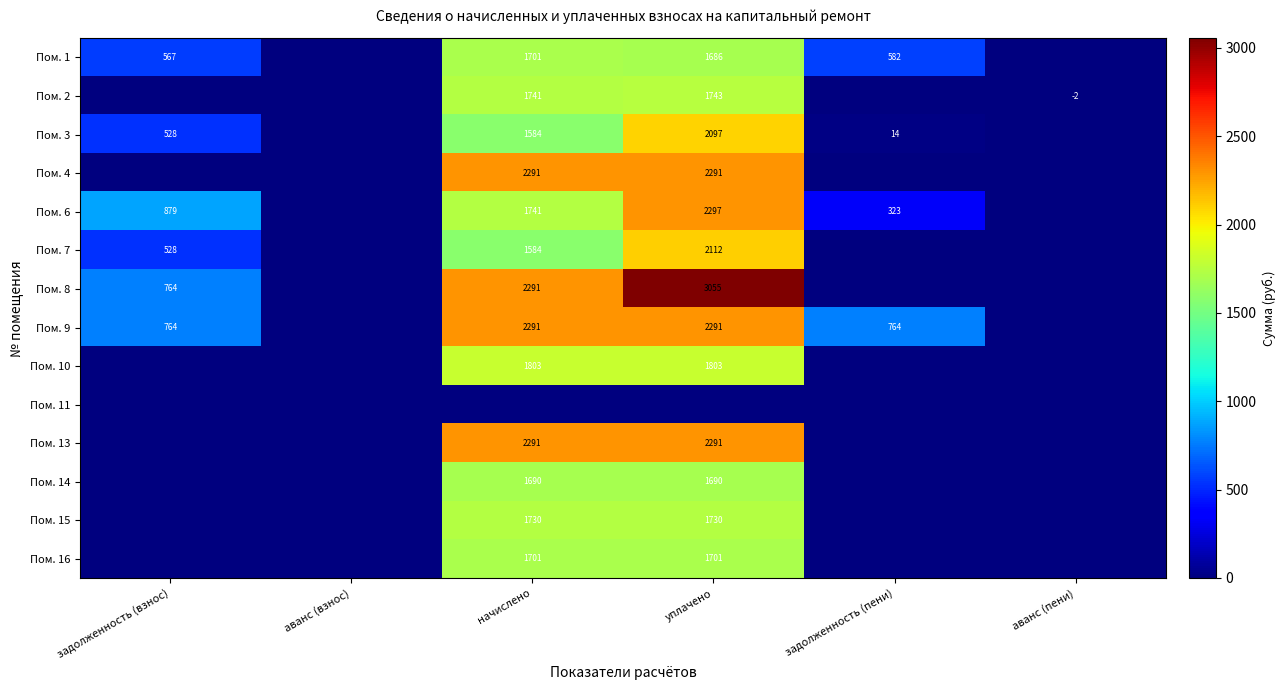

Between аванс (взнос) and задолженность (пени), which is larger?

задолженность (пени)